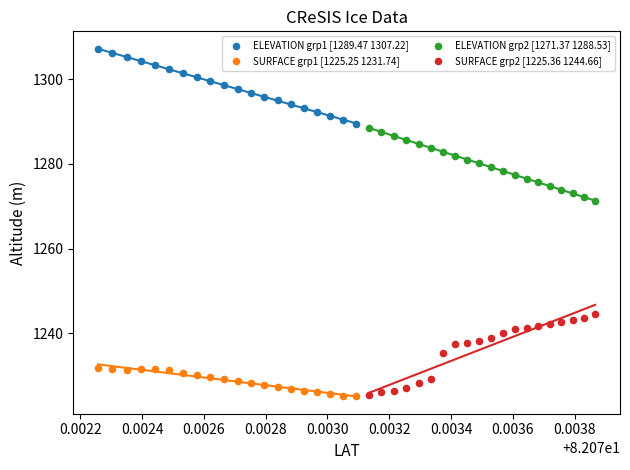

What are all the series names shown in the legend?

ELEVATION grp1 [1289.47 1307.22], SURFACE grp1 [1225.25 1231.74], ELEVATION grp2 [1271.37 1288.53], SURFACE grp2 [1225.36 1244.66]